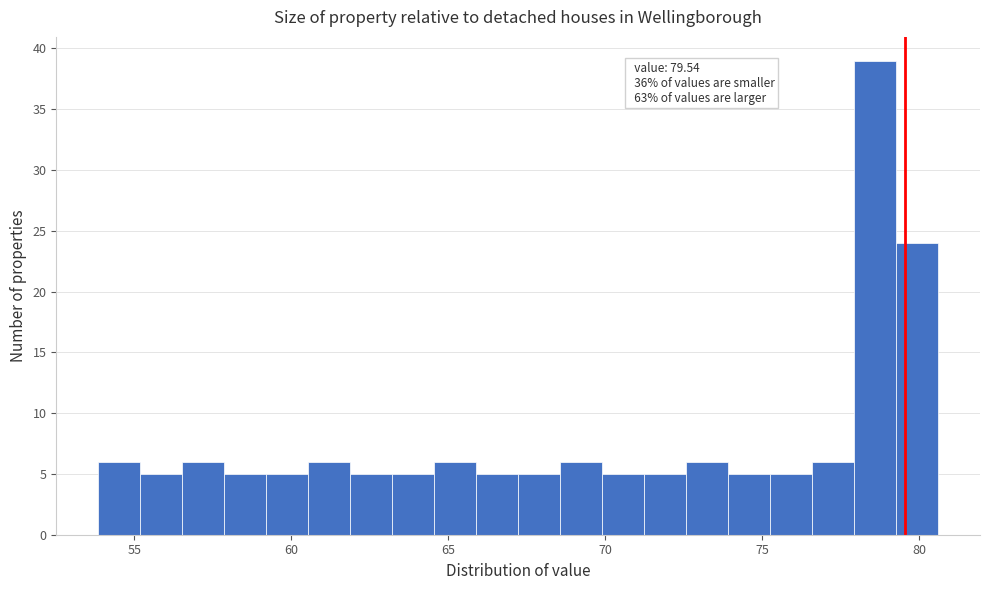

Around what value on the x-axis is the tallest bar? Give the approximate position of its centre, as read against the axis.

78.5